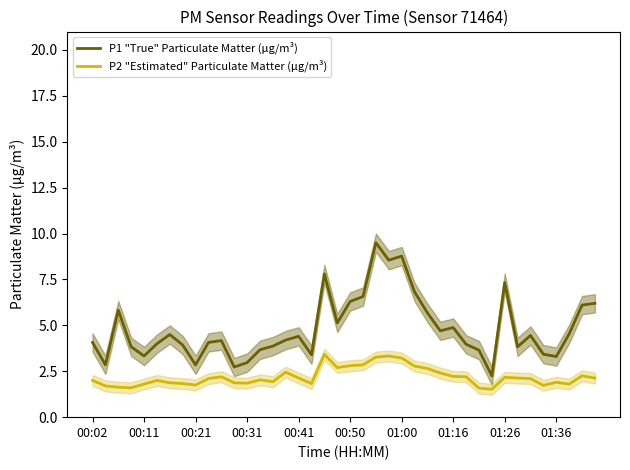

How many categories are shown in the chart?

40